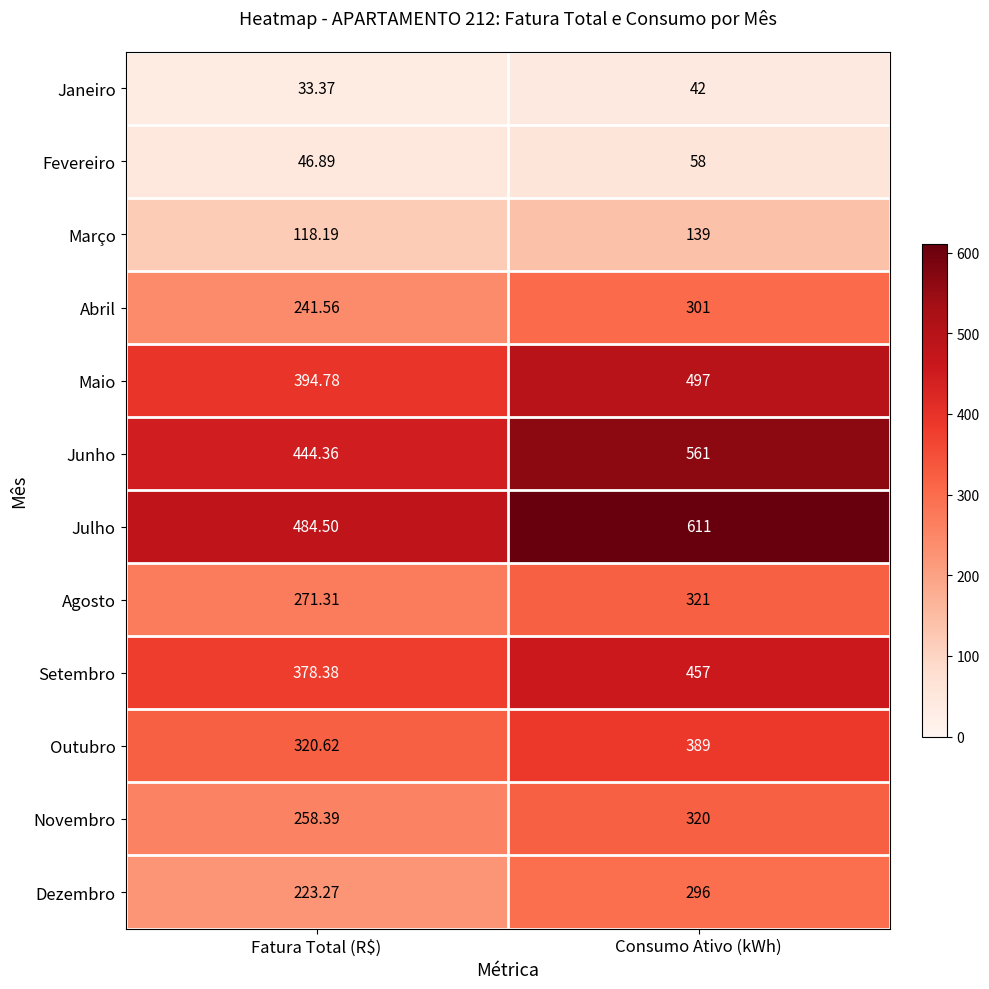

List the labels in order of Abril value, smallest first.

Fatura Total (R$), Consumo Ativo (kWh)